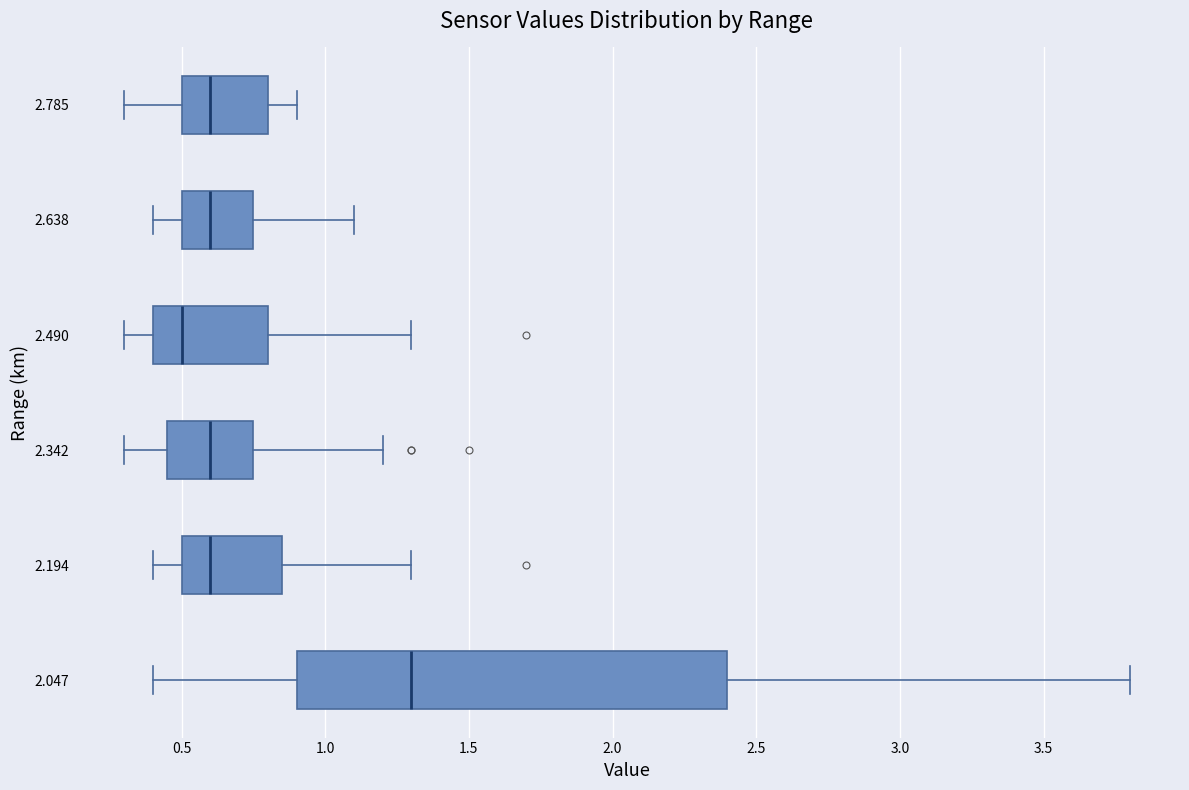

Reading bottom to top, transcribe this box plot: for each box, give where its median line is, the range the box spans, and where its two whiskers end, as read against the x-axis. The values are not printed on the chart, so give them approximately, as read against the axis.

2.047: median 1.30, box 0.90 to 2.40, whiskers 0.40 to 3.80
2.194: median 0.60, box 0.50 to 0.85, whiskers 0.40 to 1.30
2.342: median 0.60, box 0.45 to 0.75, whiskers 0.30 to 1.20
2.490: median 0.50, box 0.40 to 0.80, whiskers 0.30 to 1.30
2.638: median 0.60, box 0.50 to 0.75, whiskers 0.40 to 1.10
2.785: median 0.60, box 0.50 to 0.80, whiskers 0.30 to 0.90